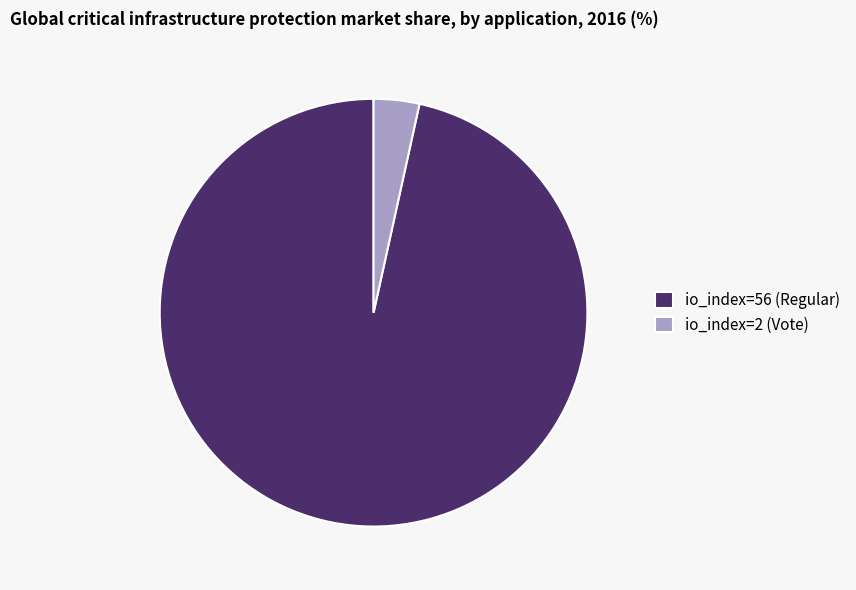

Is it true that io_index=56 (Regular) is 97% of the pie?

True